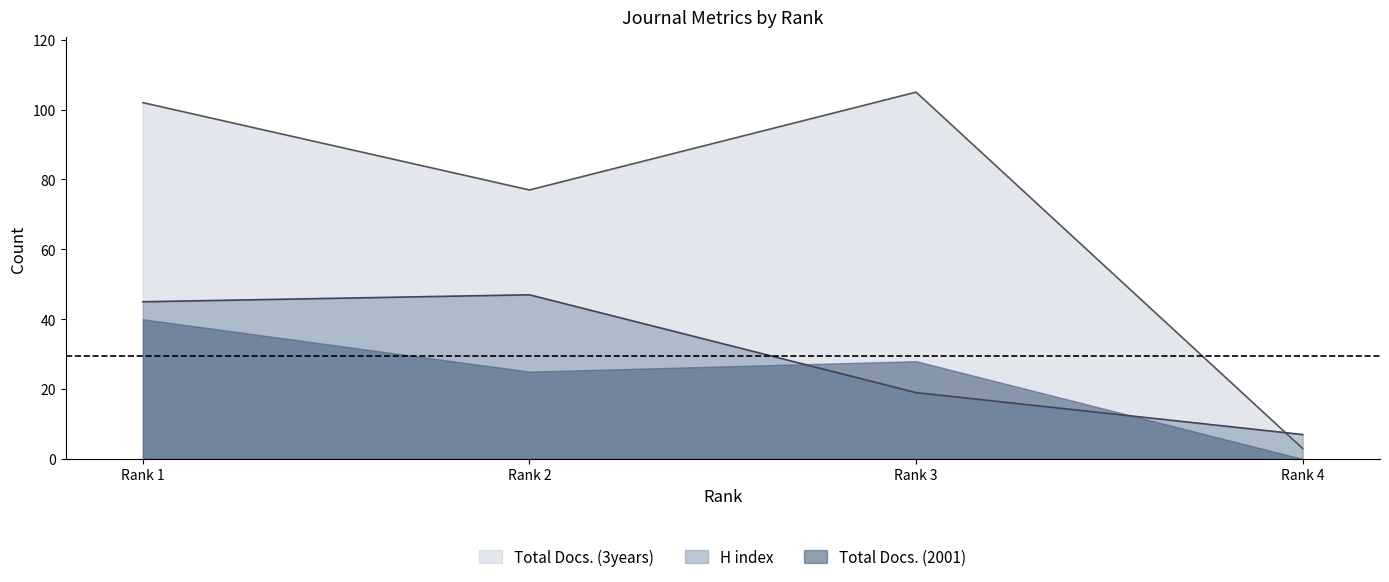

What is the difference between the highest and lowest values at Rank 4?

7